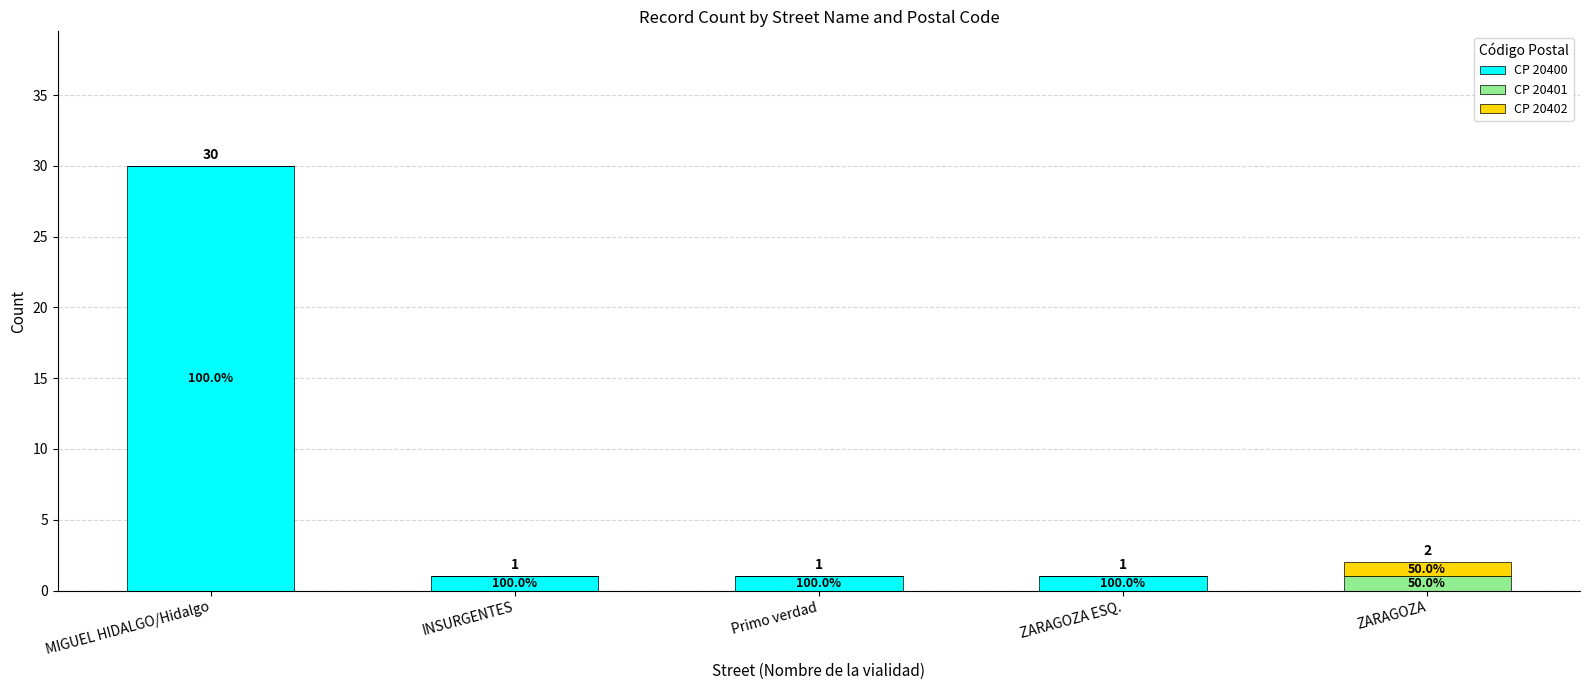

Are the bars grouped side by side (vs. stacked)?

No